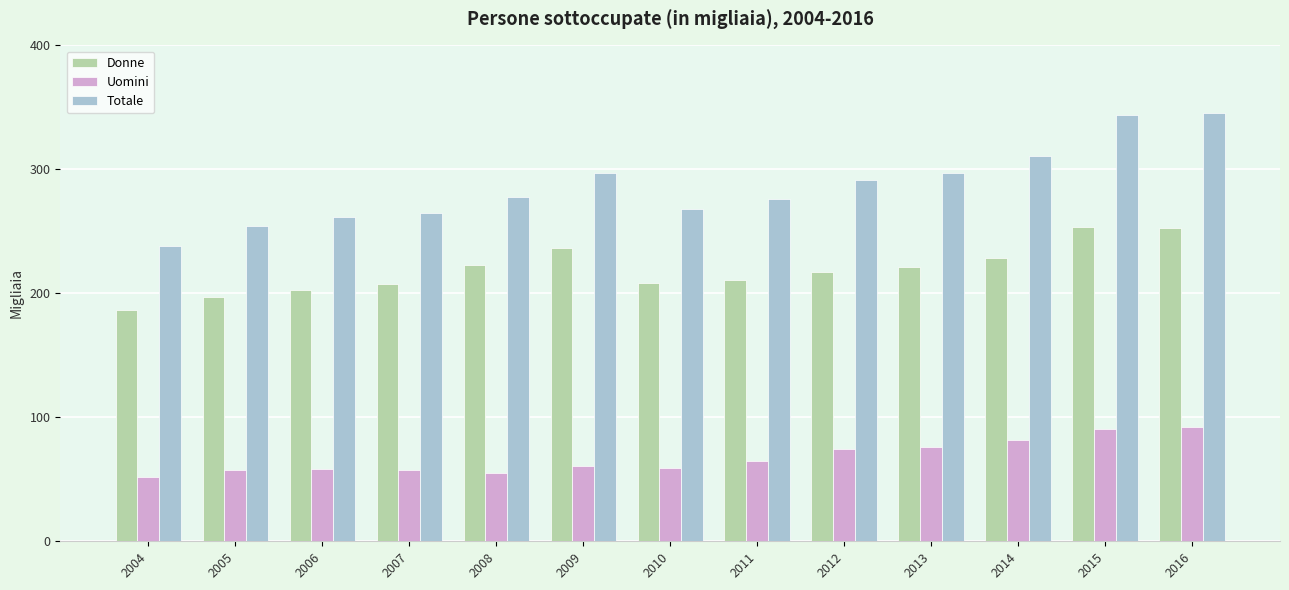

What are all the series names shown in the legend?

Donne, Uomini, Totale